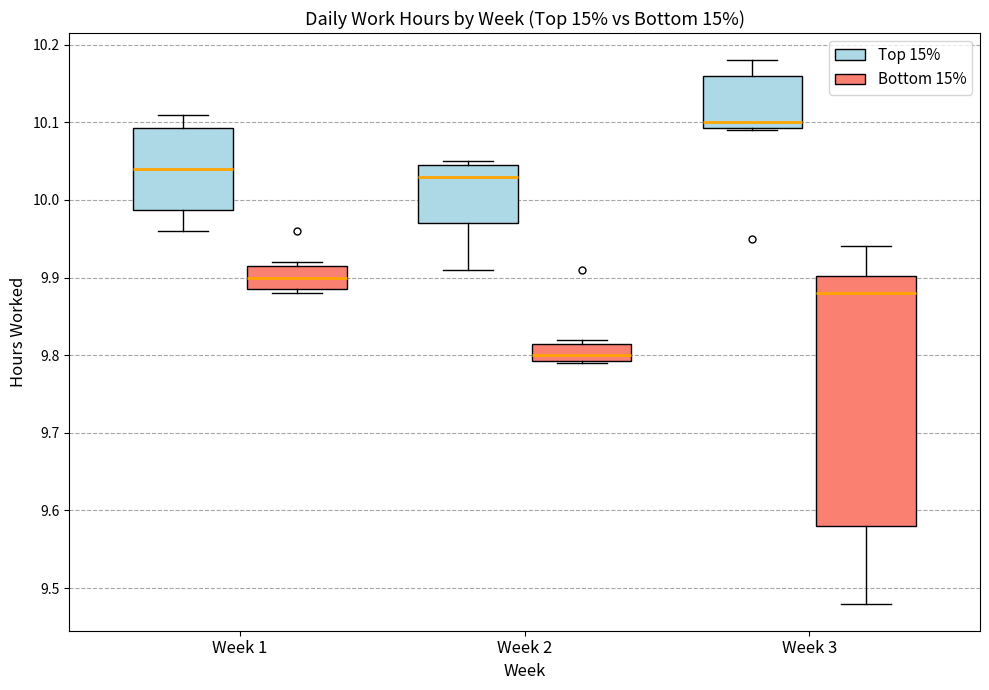

Comparing the boxes themselves (not the whiskers), which one is the tallest?

Week 3 (Bottom 15%)